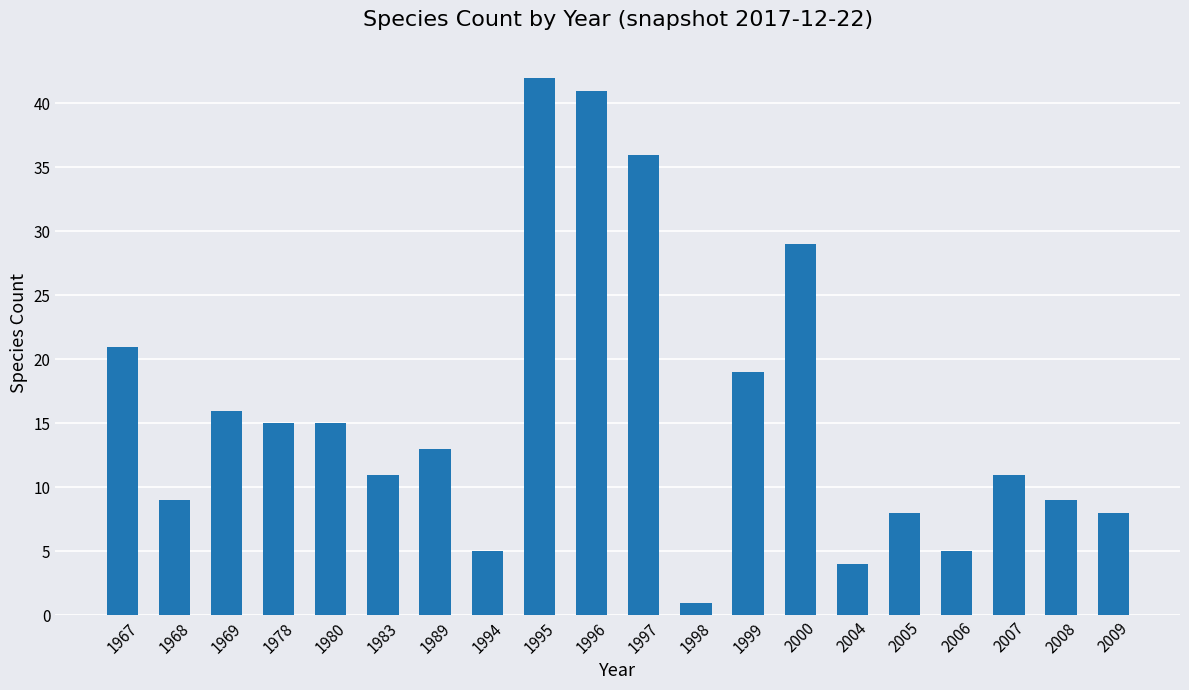

Read the value at 1994.

5